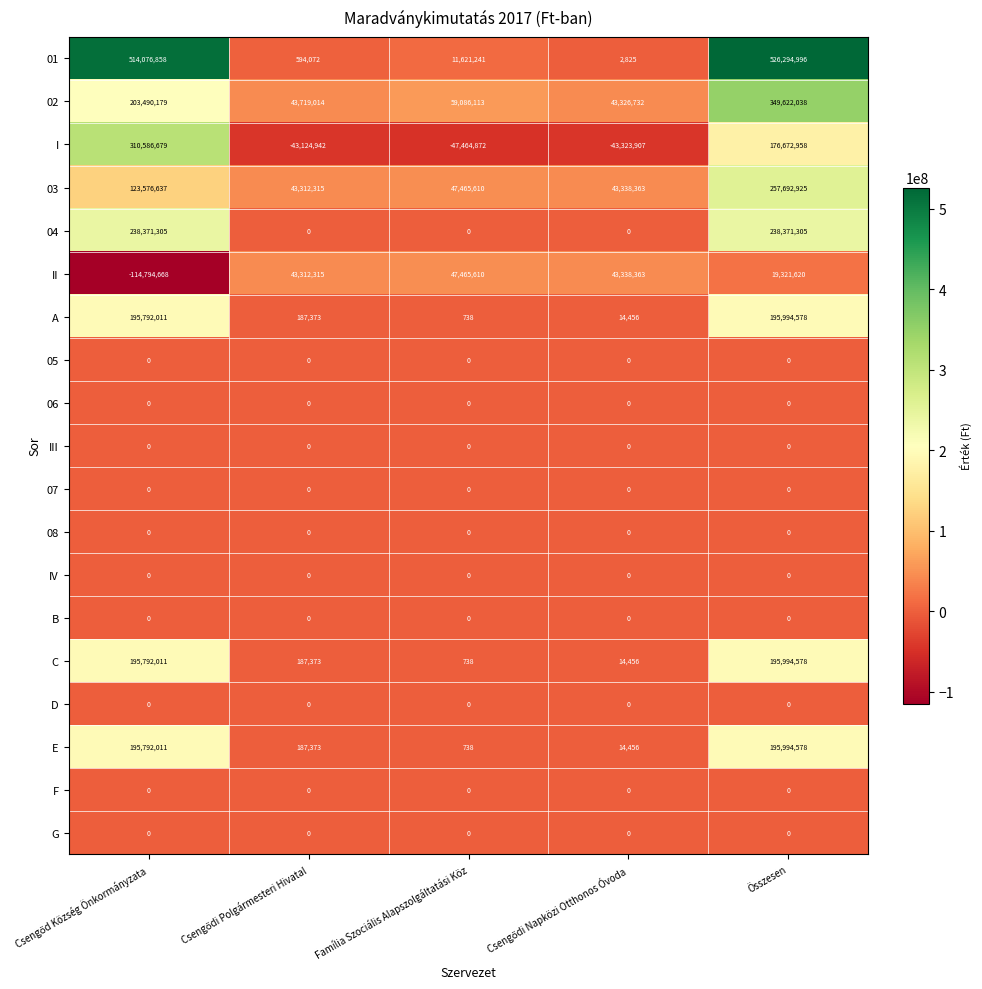

True or false: 03 has a value of 440327441 at Összesen.

False